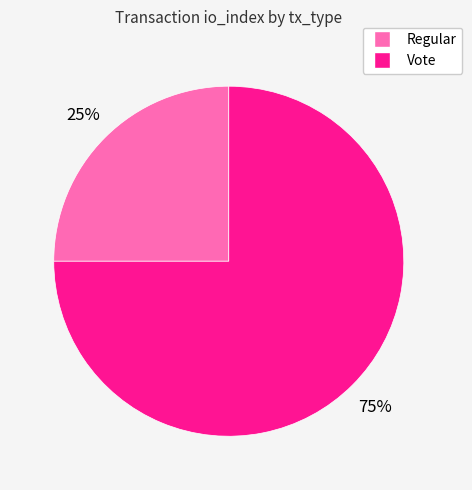

Rank the categories by value from lowest to highest.

Regular, Vote